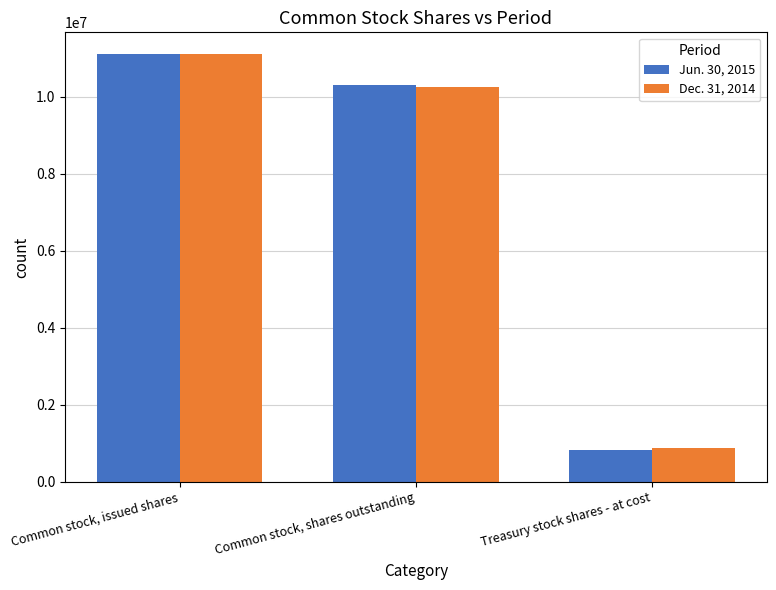

Reading left to right, list all the values displayed in this chart.

Jun. 30, 2015: Common stock, issued shares=11115779	Common stock, shares outstanding=10292801	Treasury stock shares - at cost=822978
Dec. 31, 2014: Common stock, issued shares=11115779	Common stock, shares outstanding=10242405	Treasury stock shares - at cost=873374